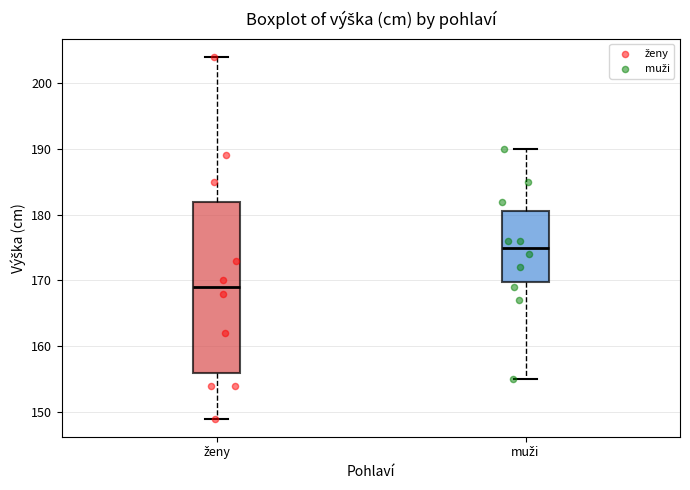

Which box's median line is the highest?

muži